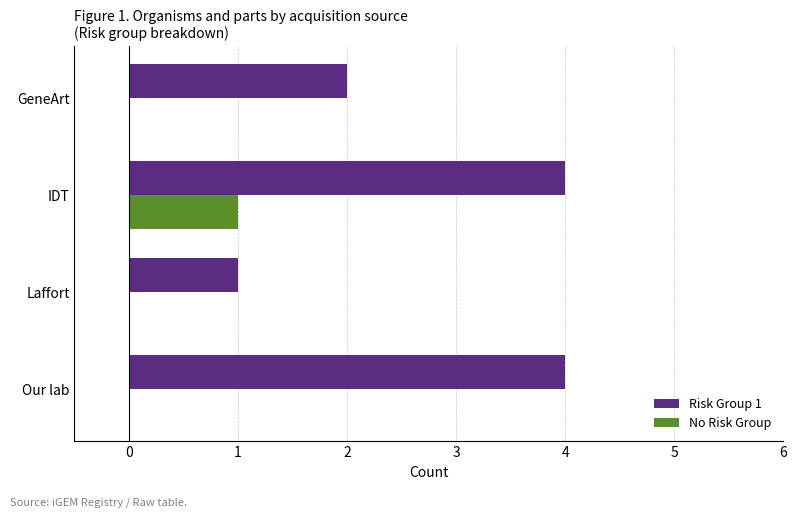

Which series has the largest total across all categories?

Risk Group 1